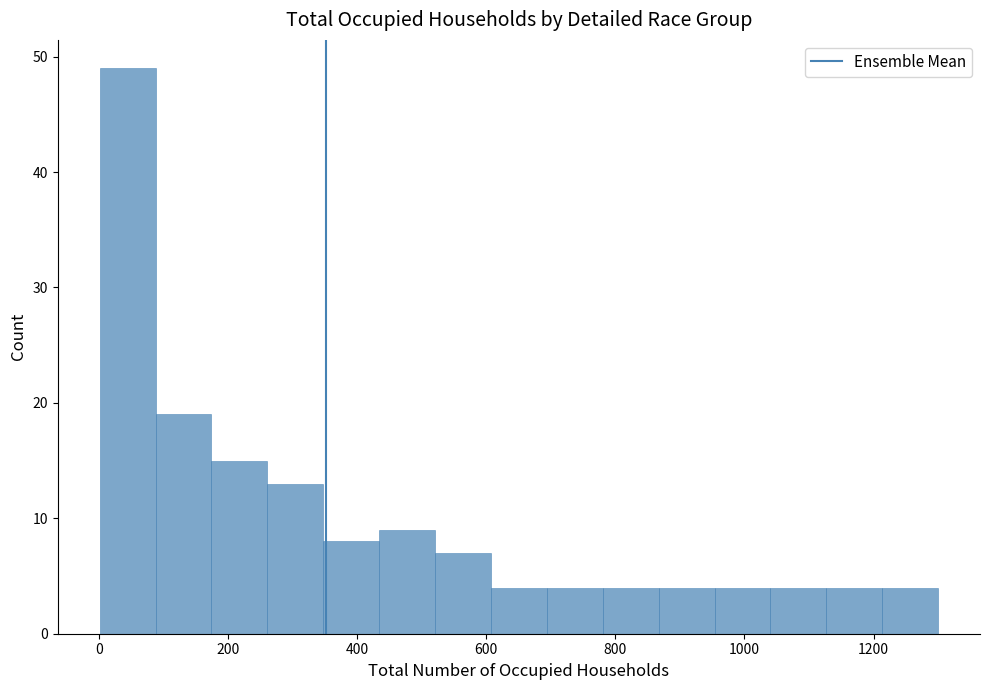

Reading left to right, list every bar in this chart as the range it spans on the x-axis followed by its height. Neither the bar edges nor the heights are printed on the chart, so give them approximately, as read against the axes.

0 to 80: 49
80 to 180: 19
180 to 260: 15
260 to 340: 13
340 to 440: 8
440 to 520: 9
520 to 600: 7
600 to 700: 4
700 to 780: 4
780 to 860: 4
860 to 960: 4
960 to 1040: 4
1040 to 1120: 4
1120 to 1220: 4
1220 to 1300: 4